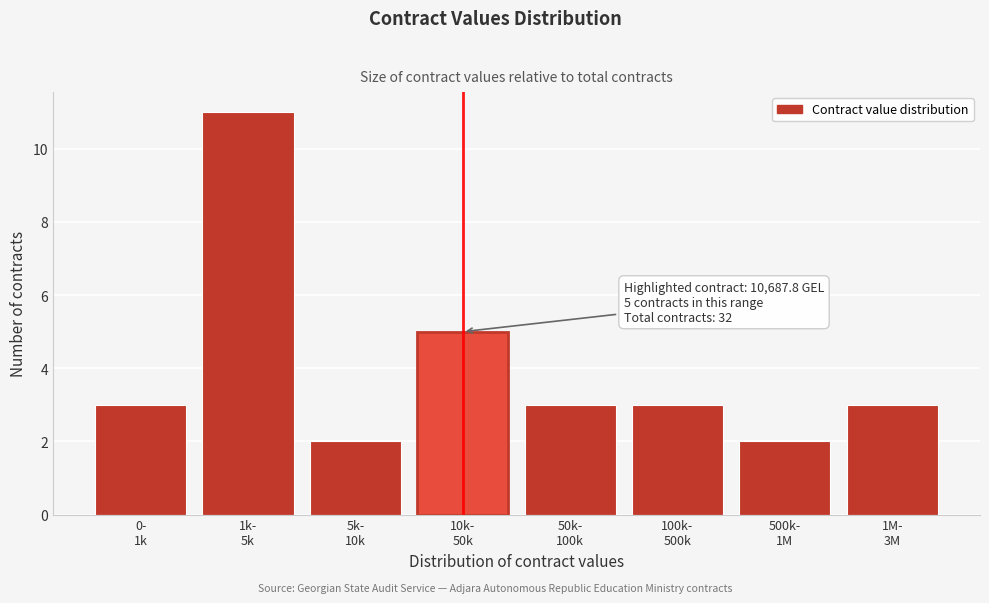

Reading left to right, list all the values displayed in this chart.

3	11	2	5	3	3	2	3